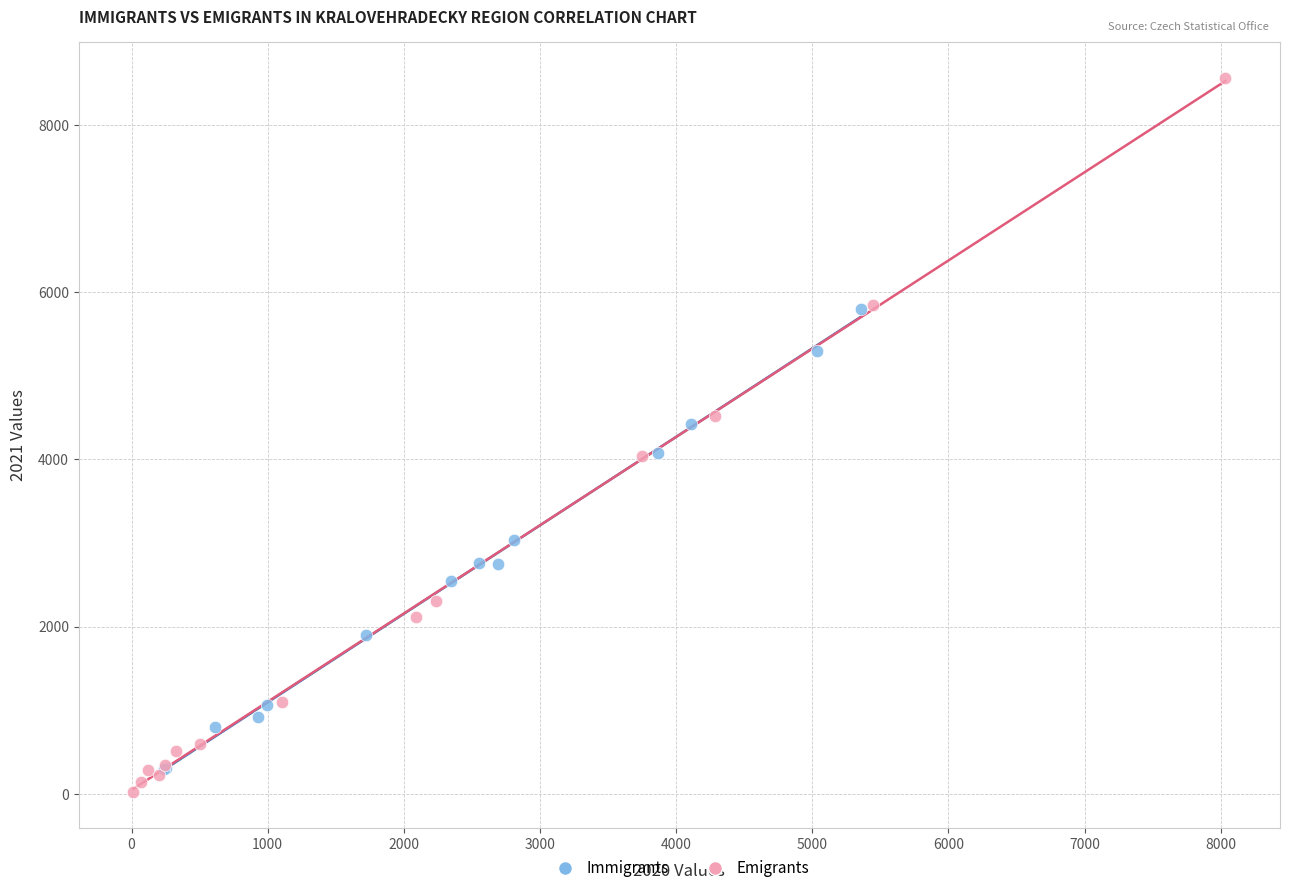

Which series reaches the maximum Y coordinate?

Emigrants